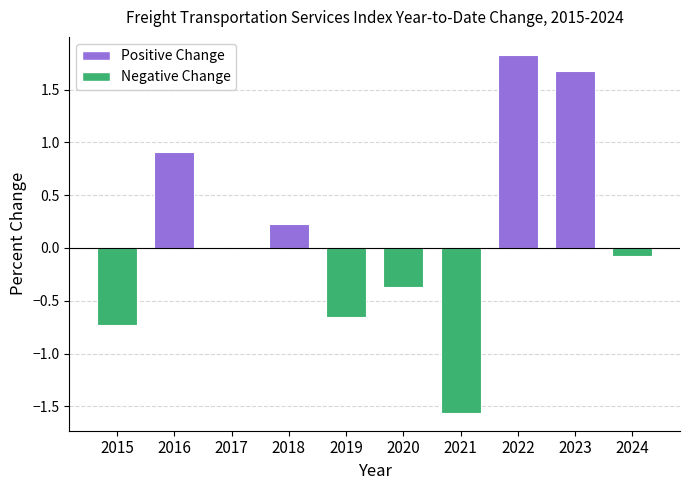

What is the difference between the values at 2018 and 2020?

0.6